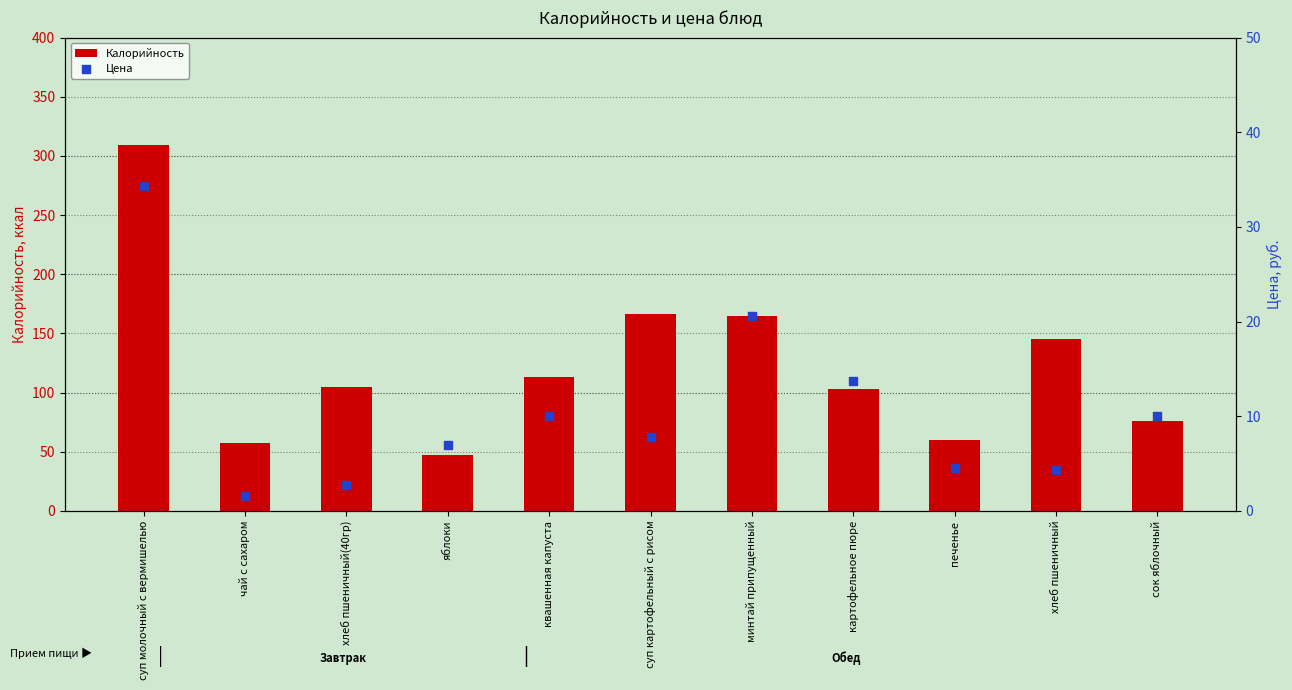

Which series has the widest spread of Y values?

Калорийность